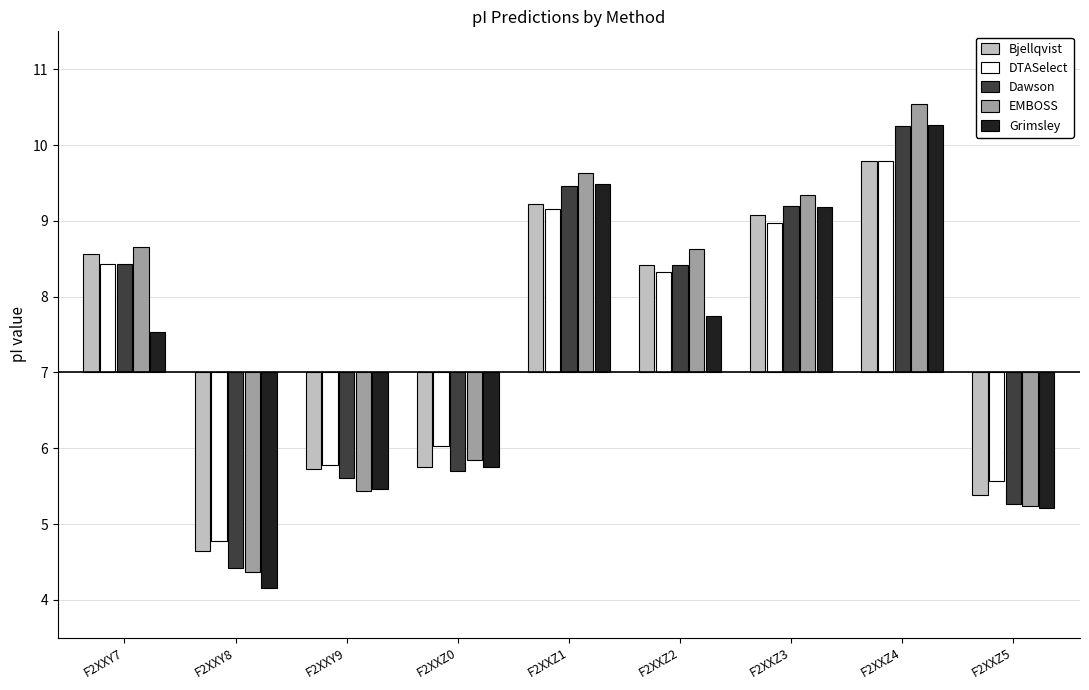

At which category is the sum across all series the highest?

F2XXZ4